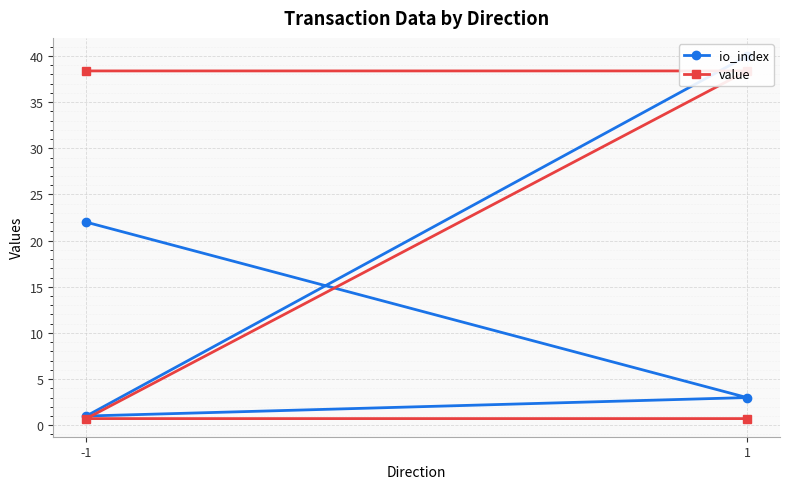

How many data points in value are less than 38?

2